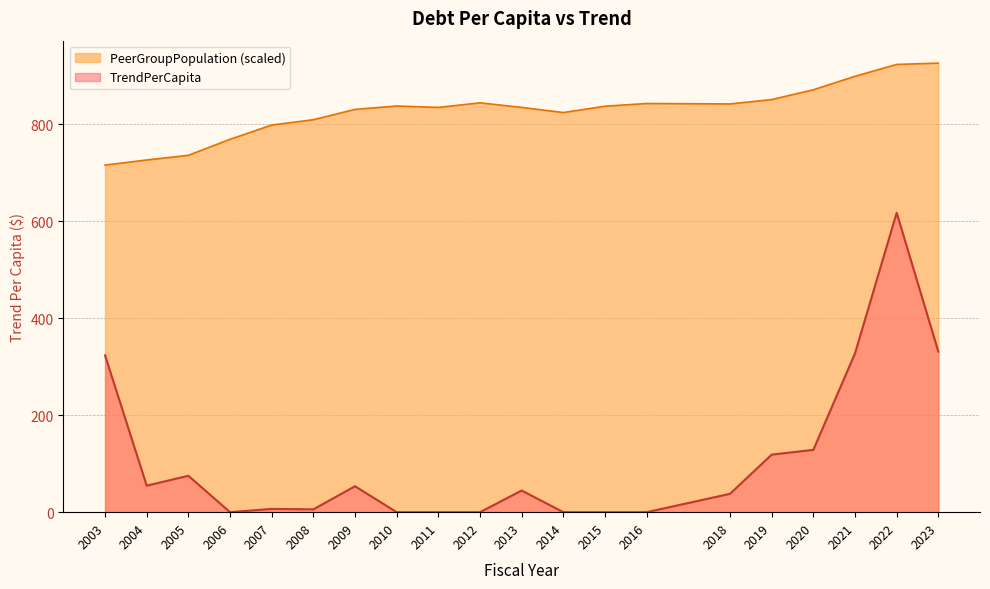

How many values in the PeerGroupPopulation series exceed 837?

10